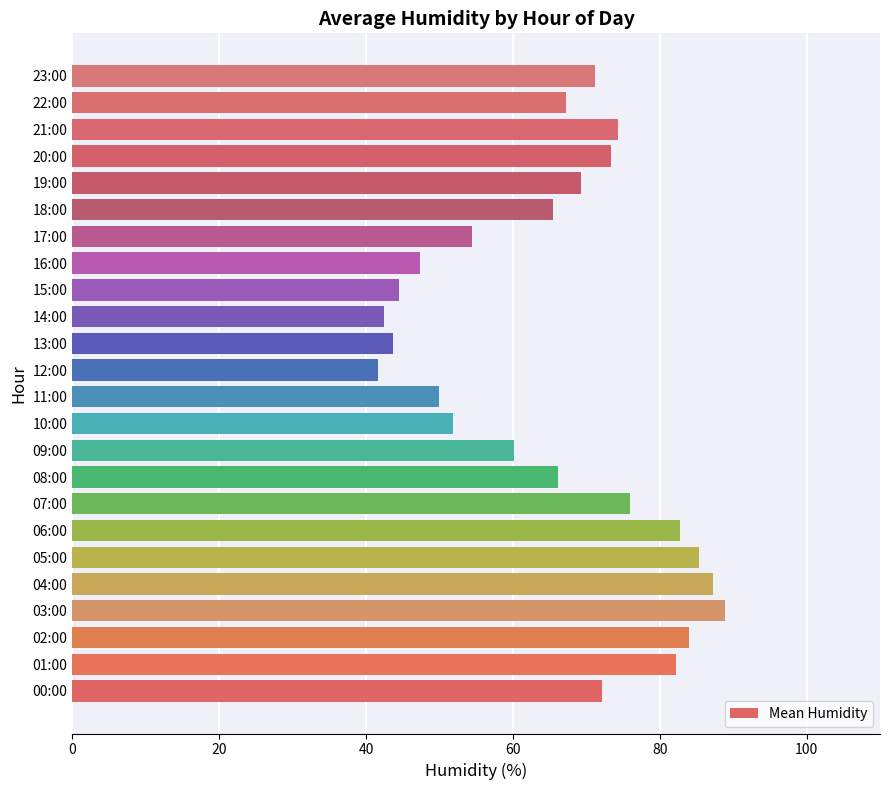

What is the smallest value displayed?

41.6